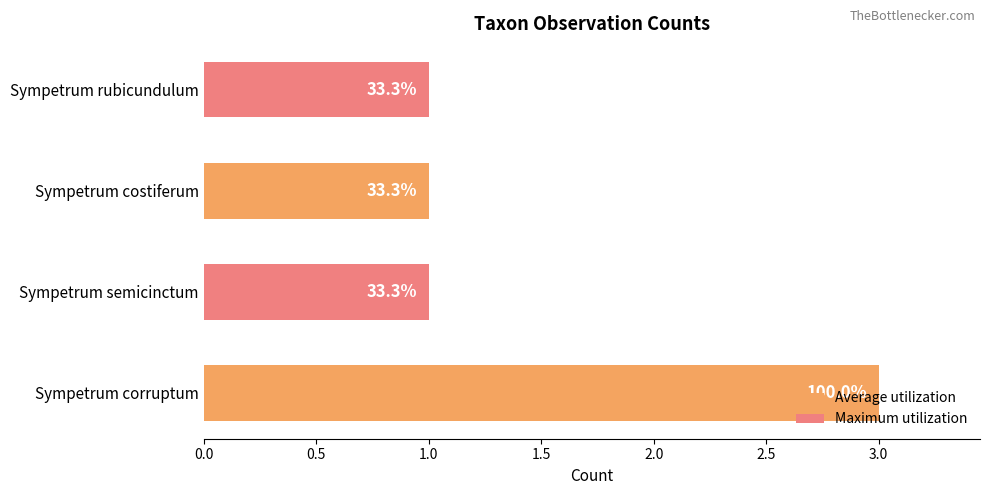

How many bars are there in total?

4